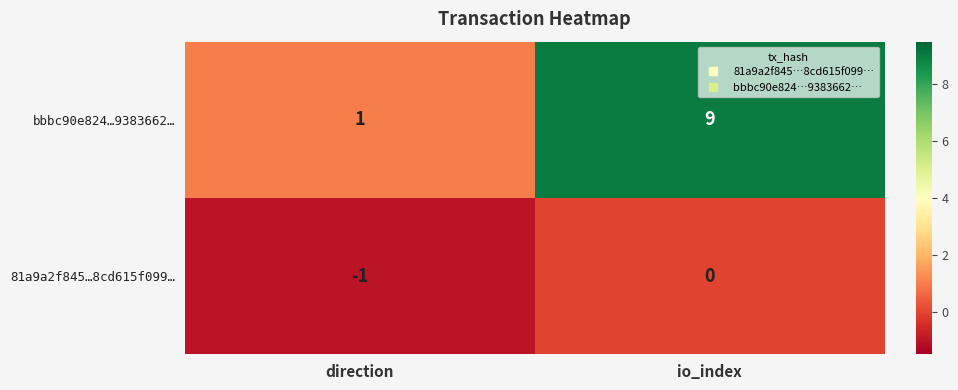

The bbbc90e824…9383662… series shows 9 at io_index. True or false?

True